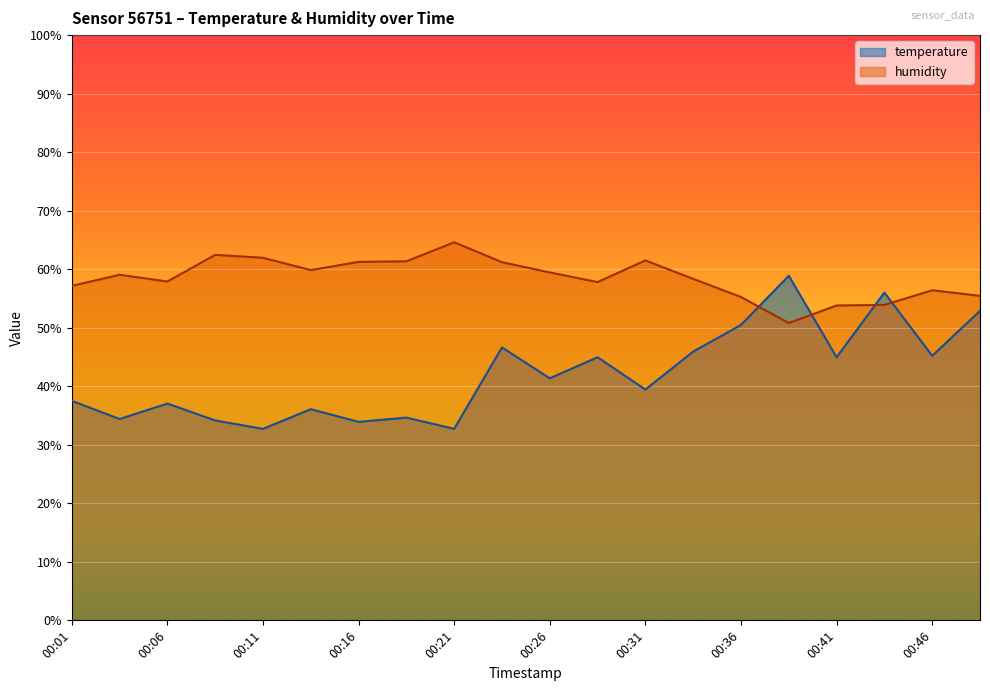

At how many categories does at least one series exceed 55?

19